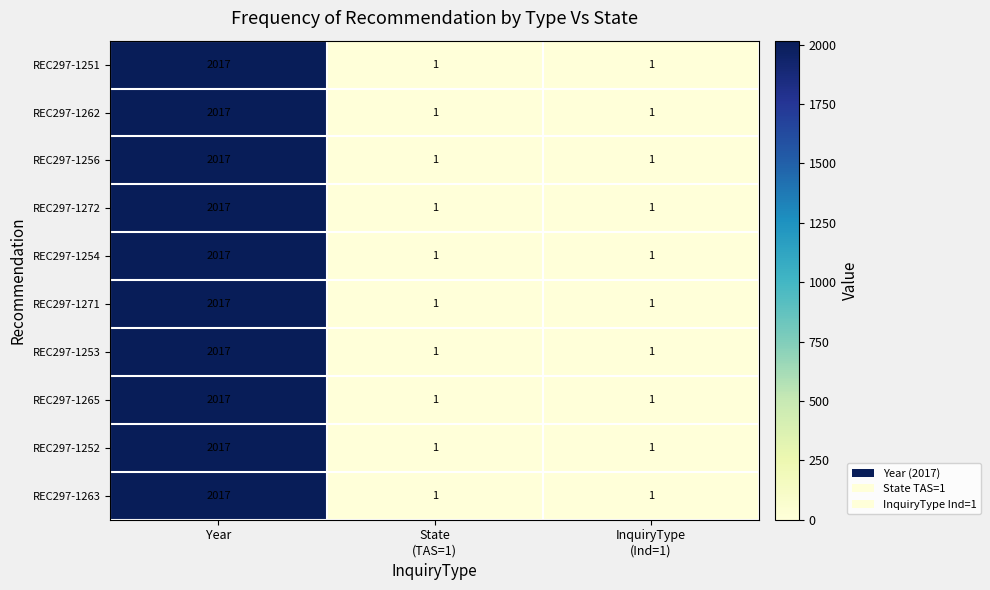

What is the total value across all series at Year?

20170